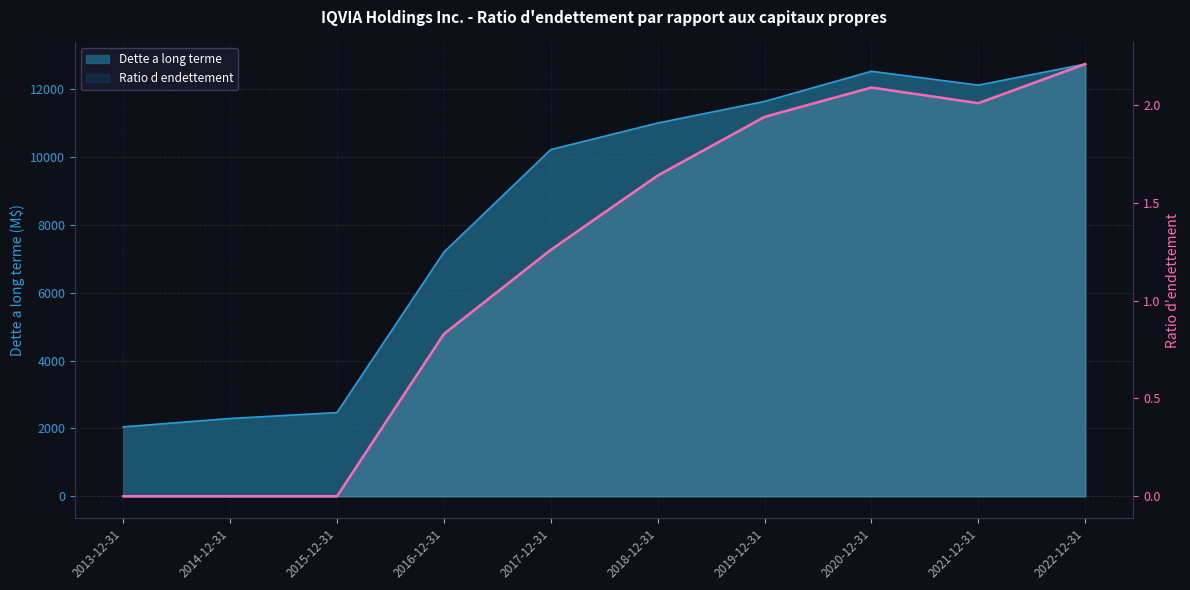

Rank the categories by value from lowest to highest.

2013-12-31, 2014-12-31, 2015-12-31, 2016-12-31, 2017-12-31, 2018-12-31, 2019-12-31, 2021-12-31, 2020-12-31, 2022-12-31